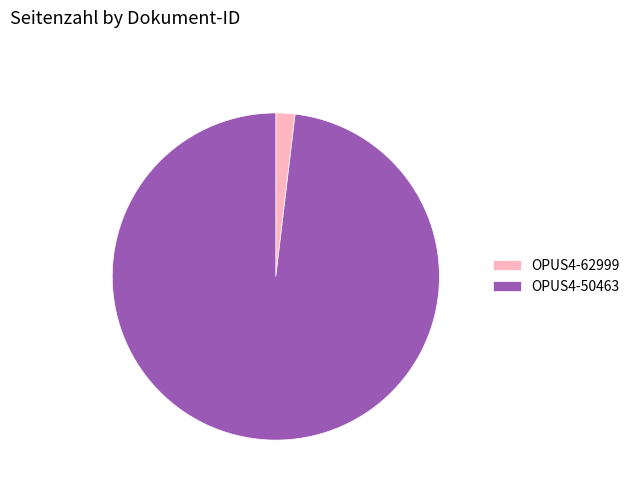

Is the sum of OPUS4-62999 and OPUS4-50463 greater than half?

Yes